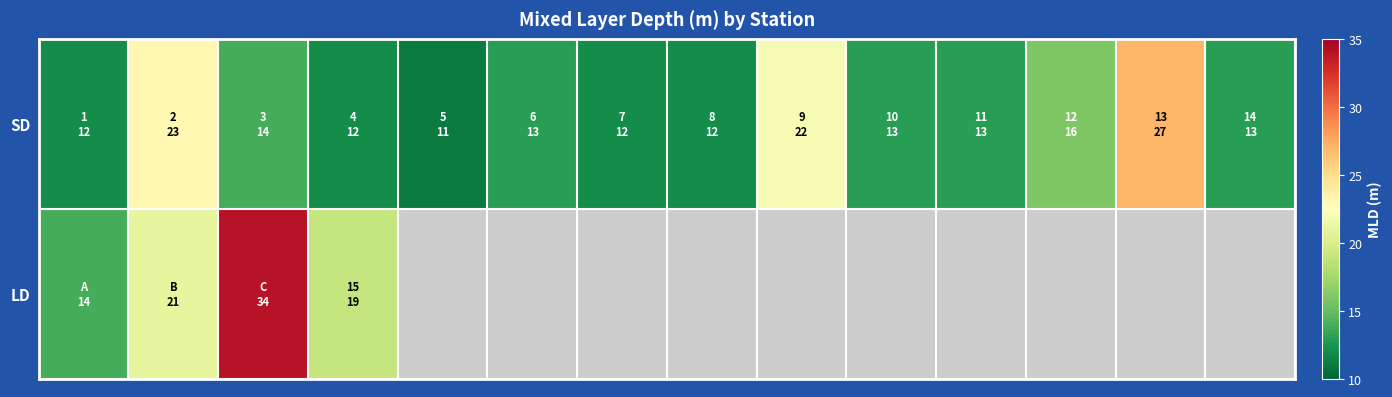

Which series has the largest total across all categories?

SD